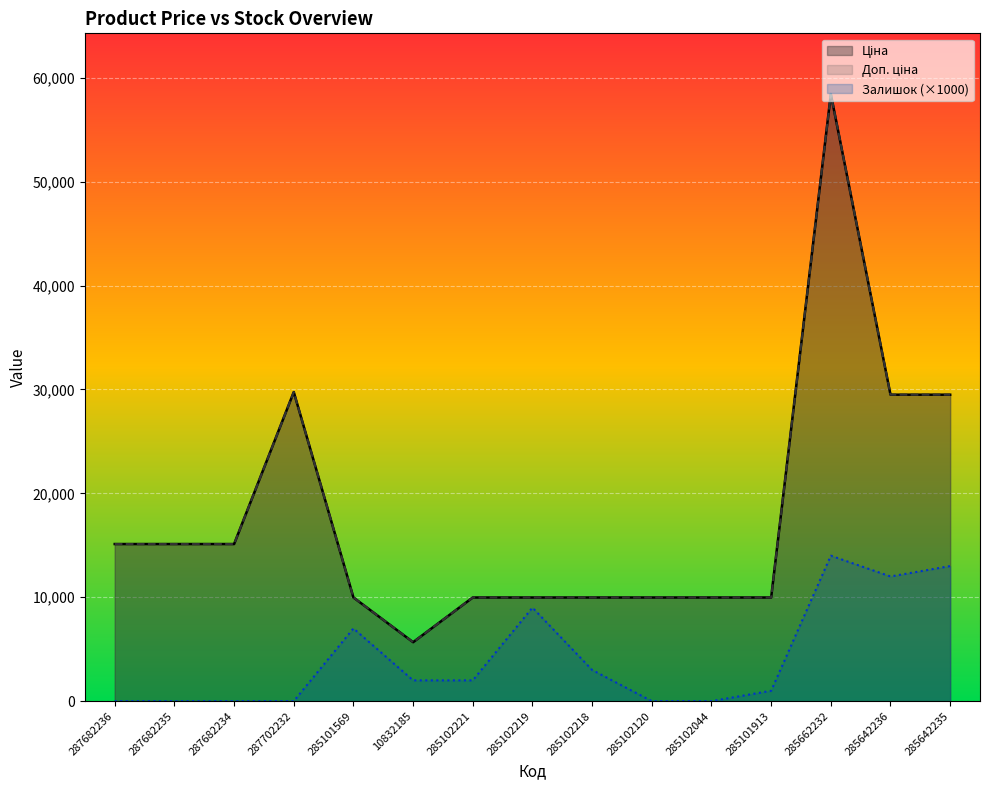

True or false: Ціна has a value of 29491.5 at 285642235.

True